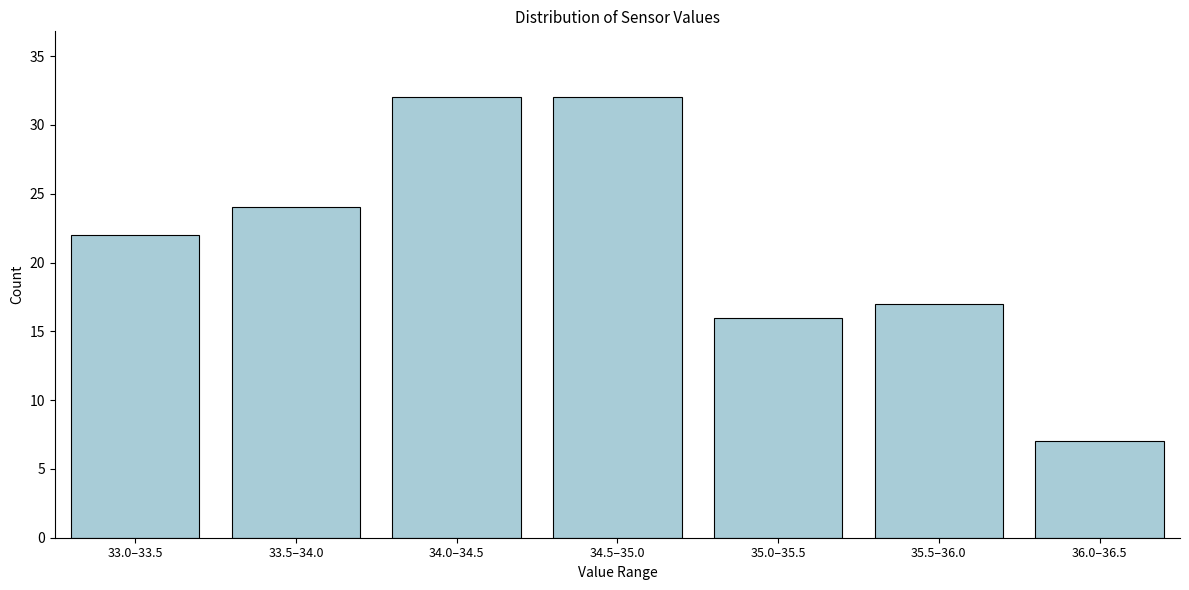

Reading left to right, extract all data points from this chart.

22	24	32	32	16	17	7